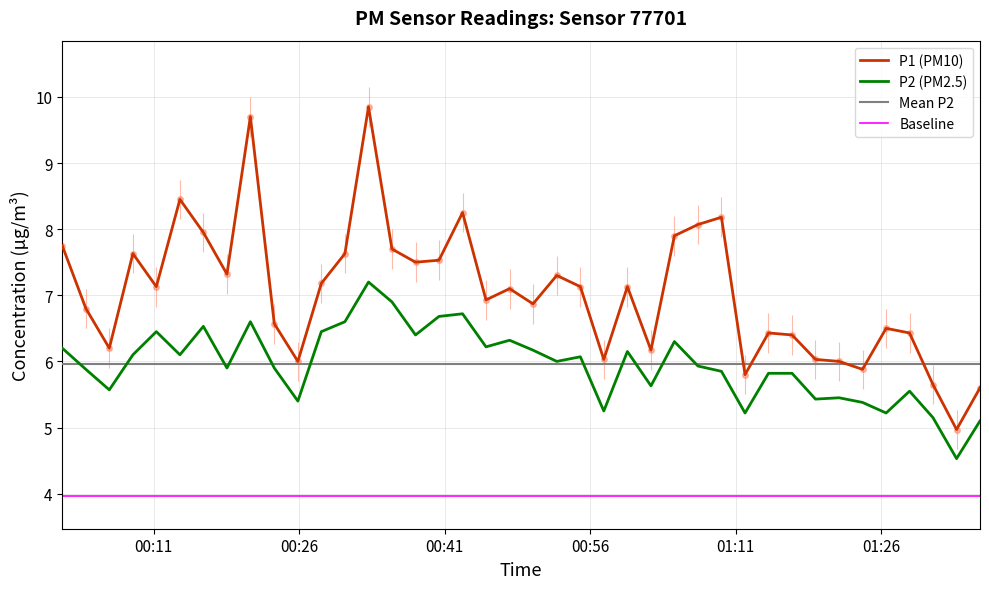

Reading left to right, what are all the values shown in this chart?

P1: 7.8	6.8	6.2	7.6	7.1	8.4	8.0	7.3	9.7	6.6	6.0	7.2	7.6	9.8	7.7	7.5	7.5	8.2	6.9	7.1	6.9	7.3	7.1	6.0	7.1	6.2	7.9	8.1	8.2	5.8	6.4	6.4	6.0	6.0	5.9	6.5	6.4	5.7	5.0	5.6
P2: 6.2	5.9	5.6	6.1	6.5	6.1	6.5	5.9	6.6	5.9	5.4	6.5	6.6	7.2	6.9	6.4	6.7	6.7	6.2	6.3	6.2	6.0	6.1	5.2	6.2	5.6	6.3	5.9	5.8	5.2	5.8	5.8	5.4	5.5	5.4	5.2	5.5	5.2	4.5	5.1